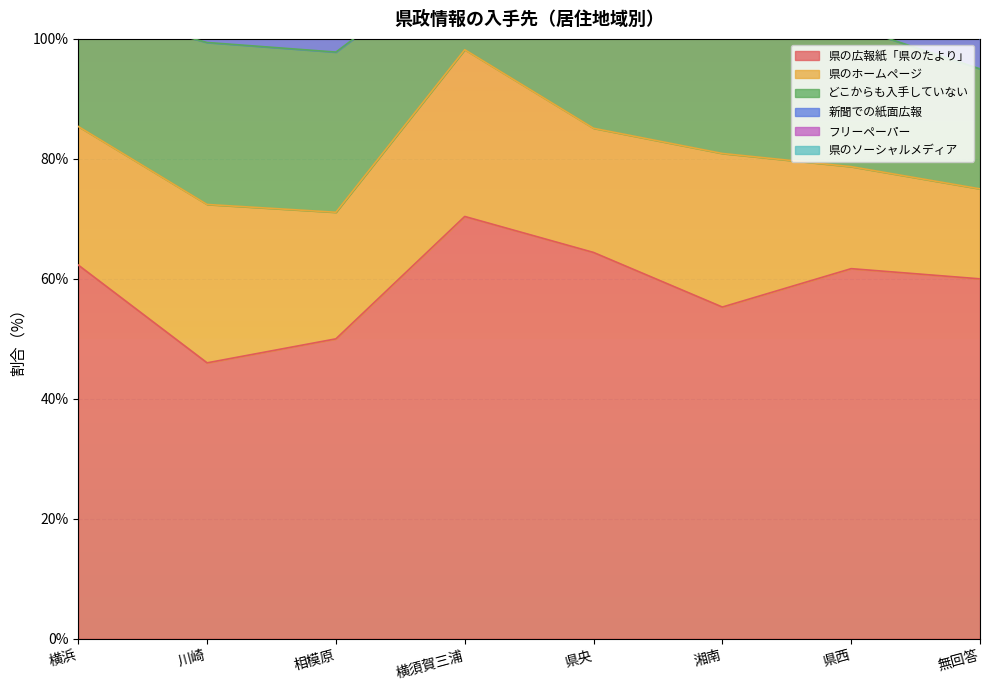

The value of 県のソーシャルメディア at 無回答 is 4.3. True or false?

False